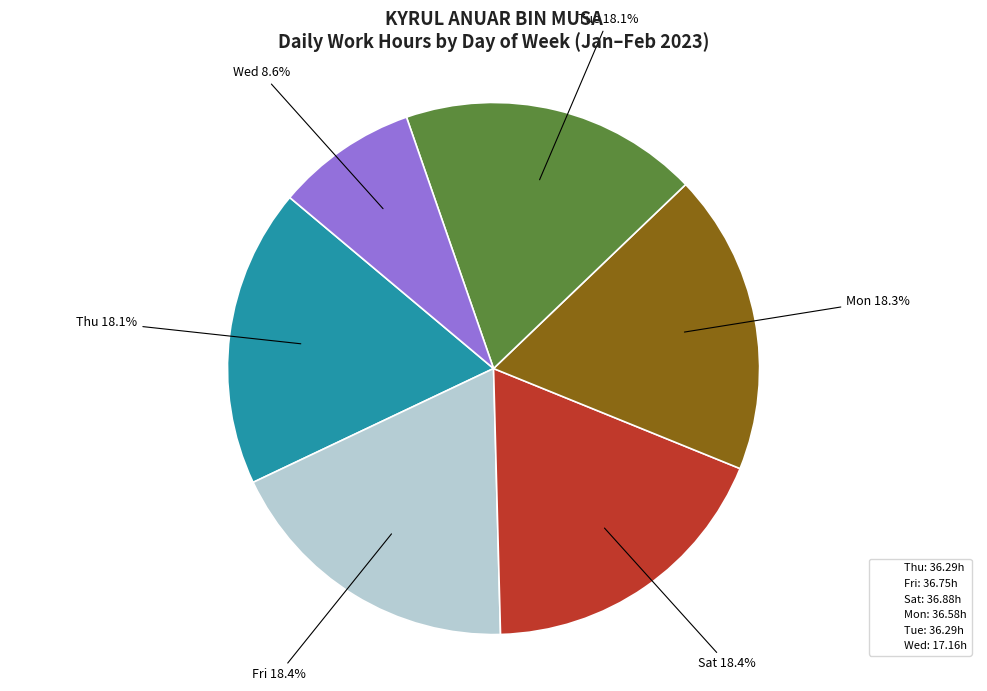

What percentage do Wed: 17.16h and Fri: 36.75h together represent?

27.0%